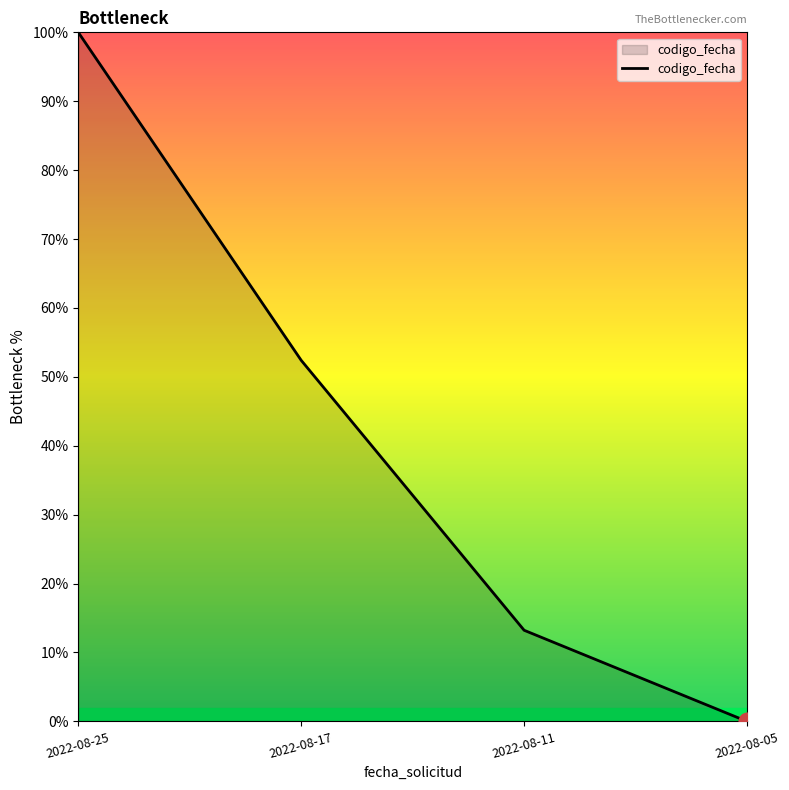

Which label corresponds to the smallest value in the chart?

2022-08-05